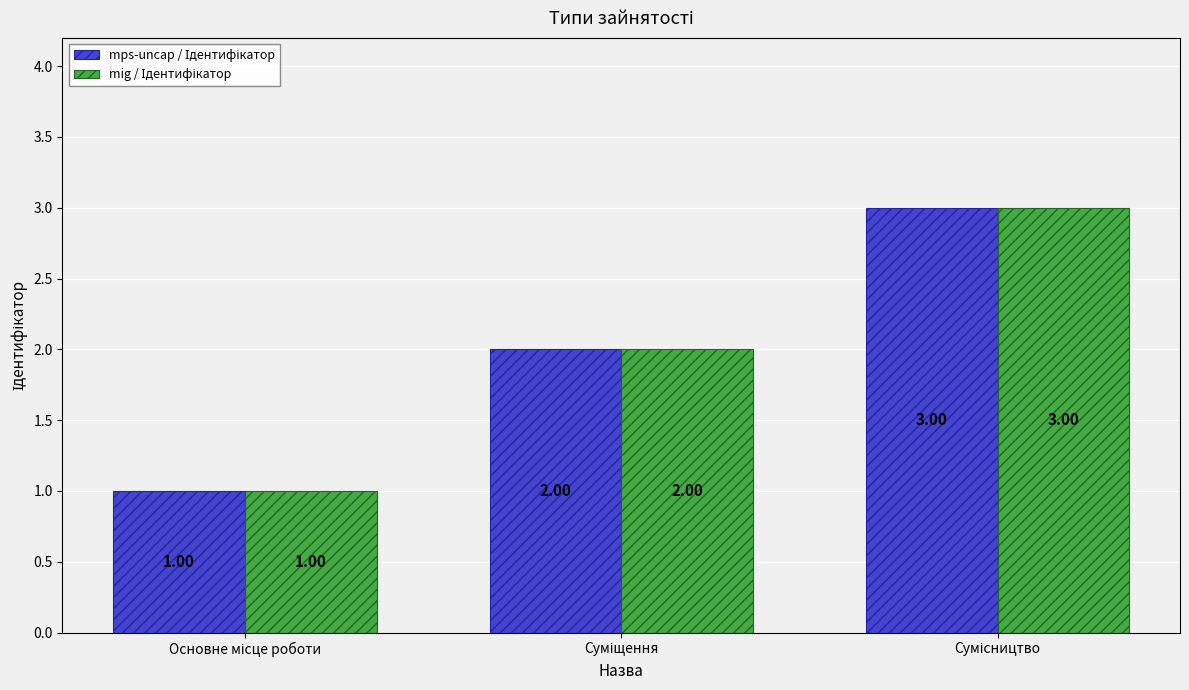

Does the chart contain stacked bars?

No